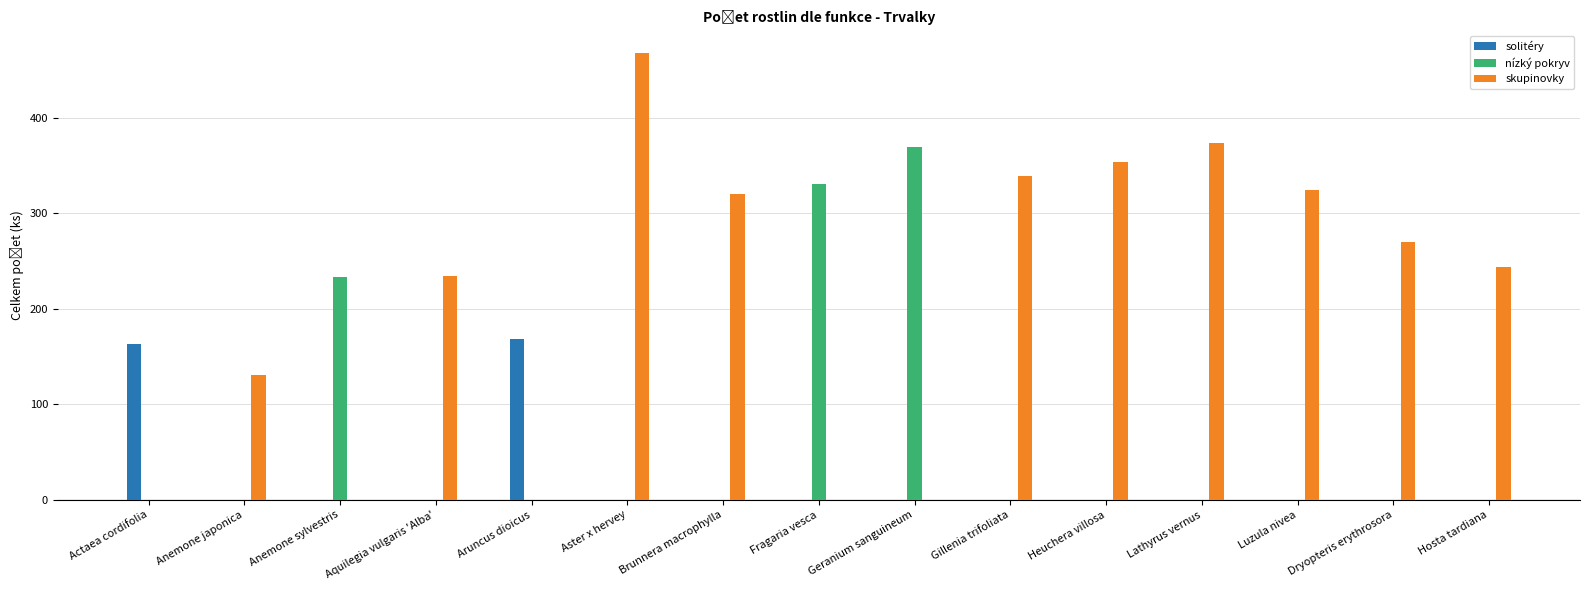

Which series changed the most between Aster x hervey and Fragaria vesca?

skupinovky